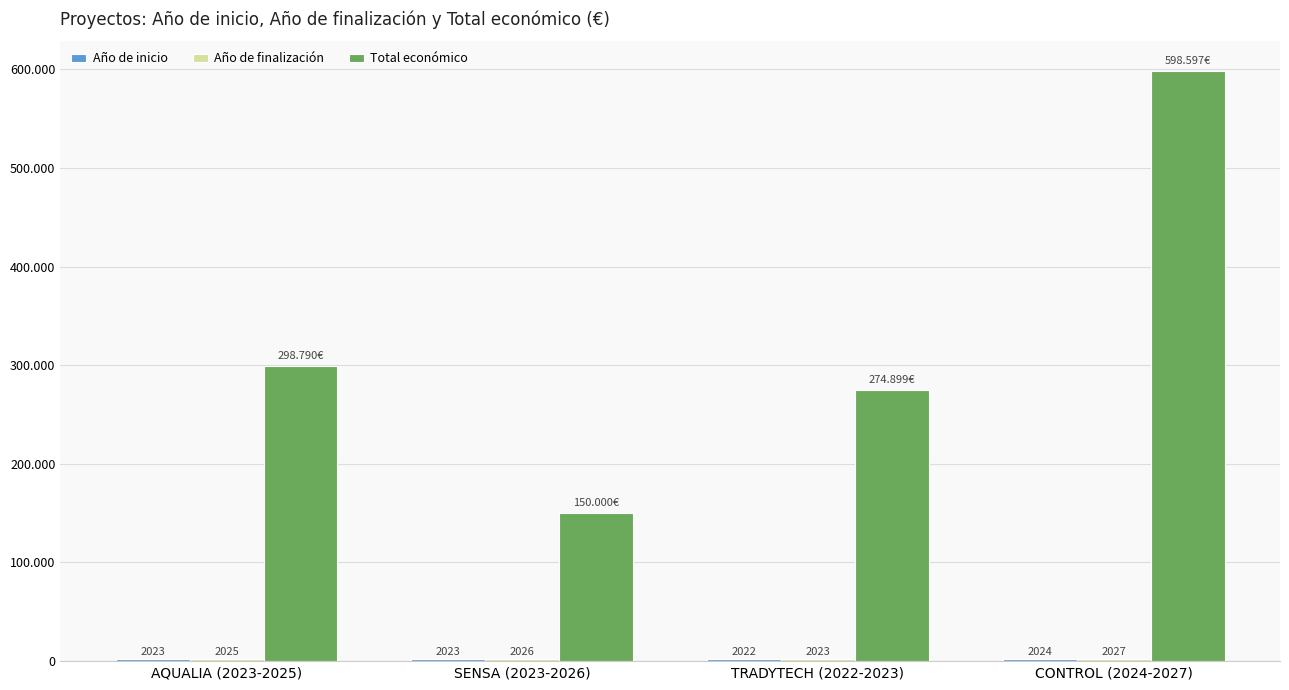

What is the value of the Año de inicio bar at the 2nd from the left?

2023